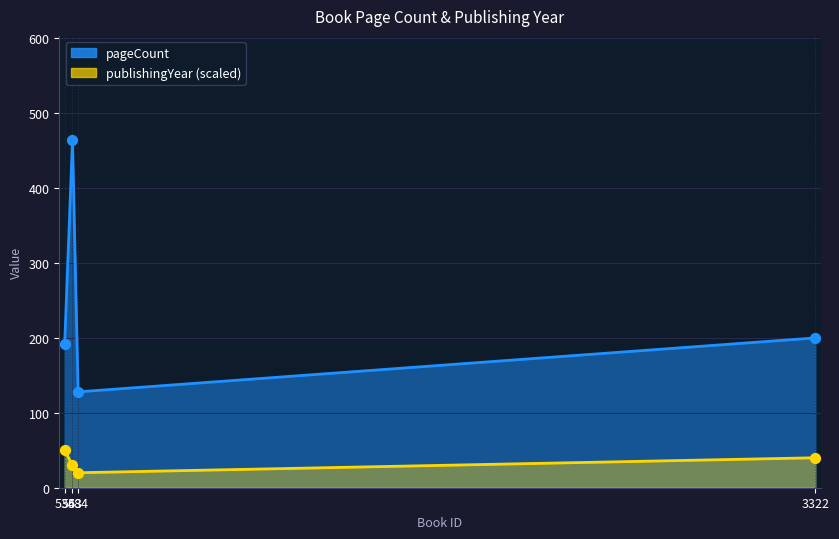

At how many categories does at least one series exceed 151?

3